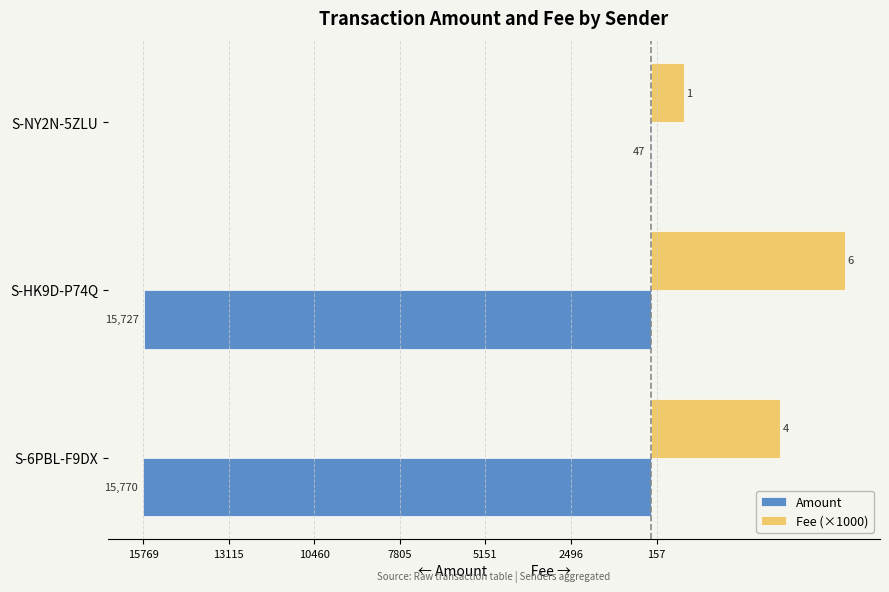

Which series has the widest spread of values?

Amount